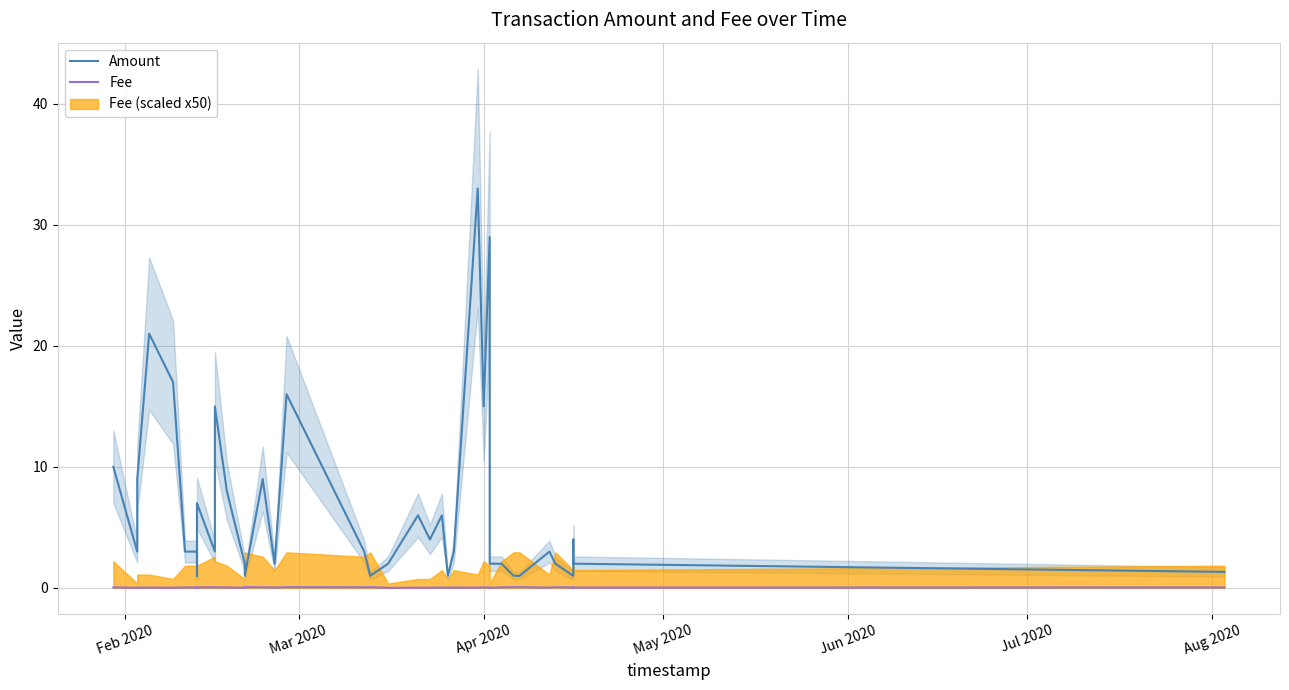

Which series has the largest range (max minus min)?

Amount